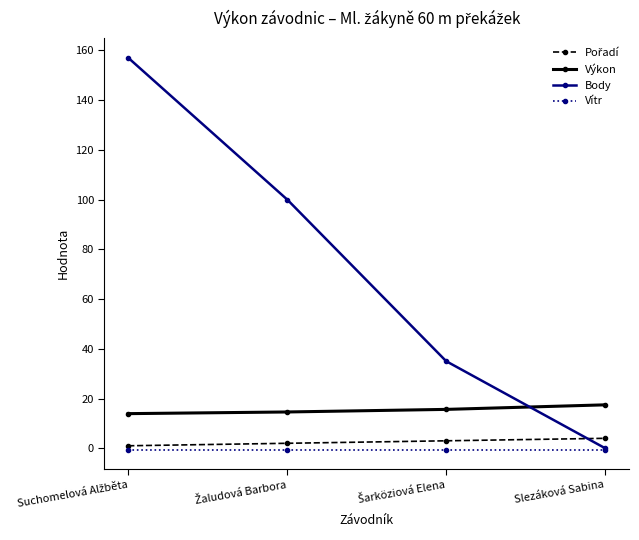

What is the label of the 1st point from the right?

Slezáková Sabina